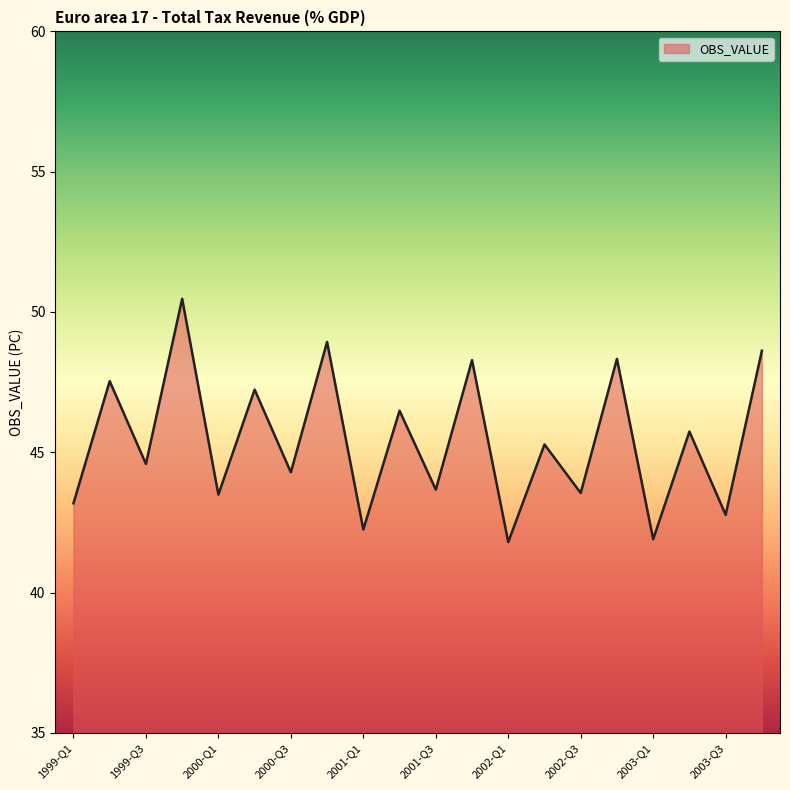

What is the smallest value displayed?

41.8